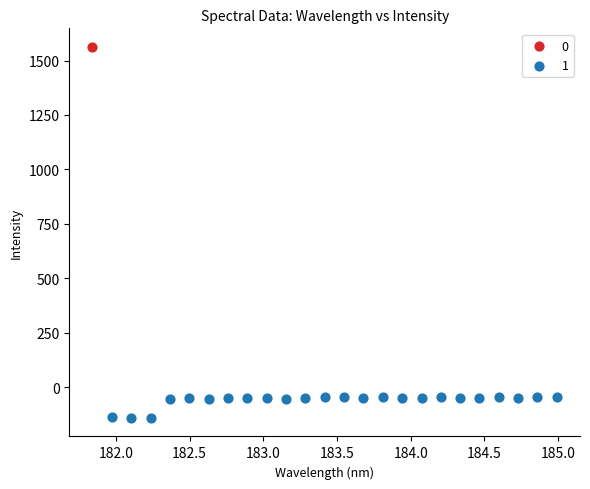

Which series contains the lowest Y value?

1